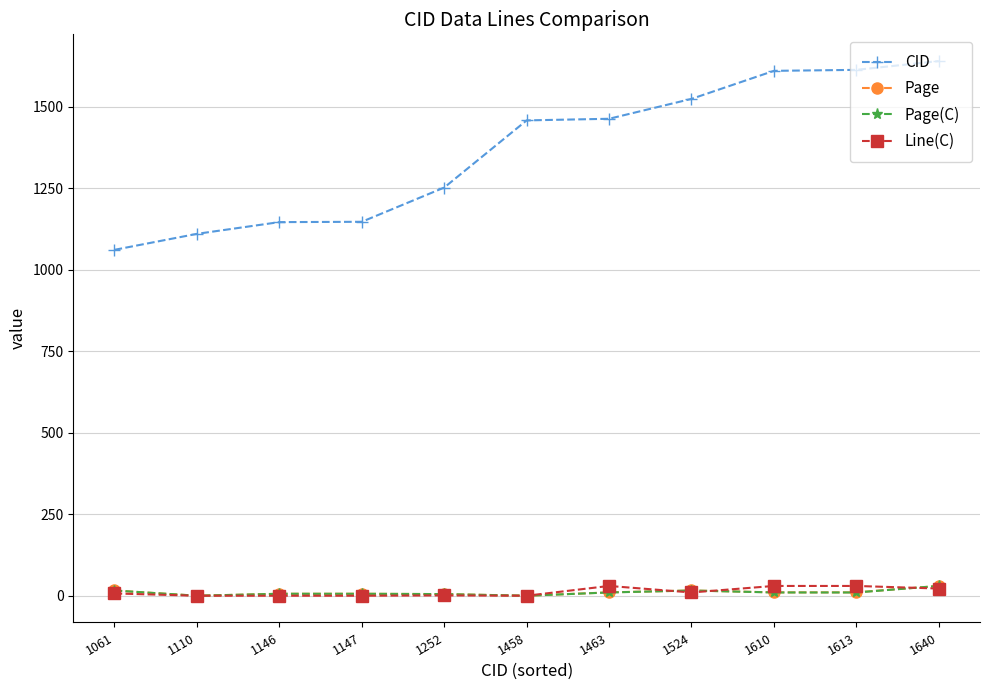

Count the number of categories in the chart.

11